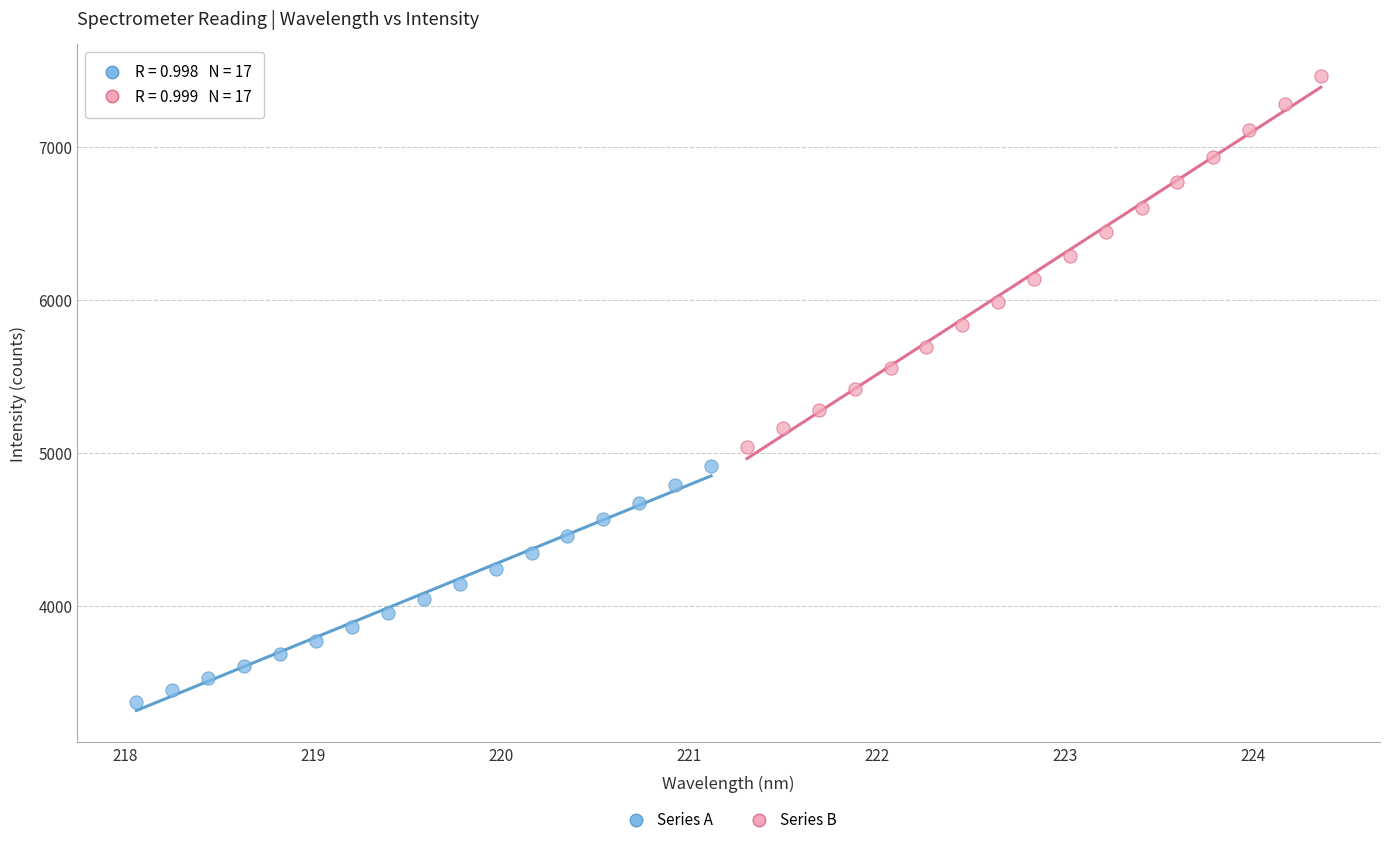

Which series reaches the maximum Y coordinate?

Series B